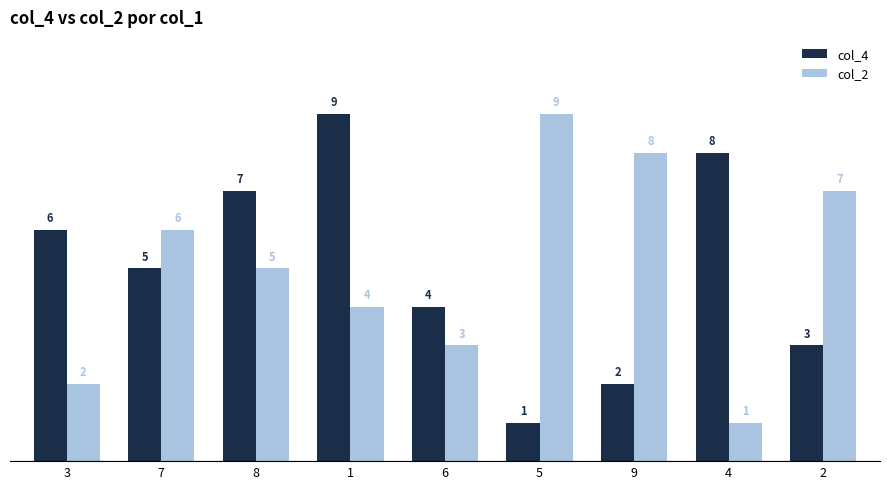

At which category is the sum across all series the highest?

1